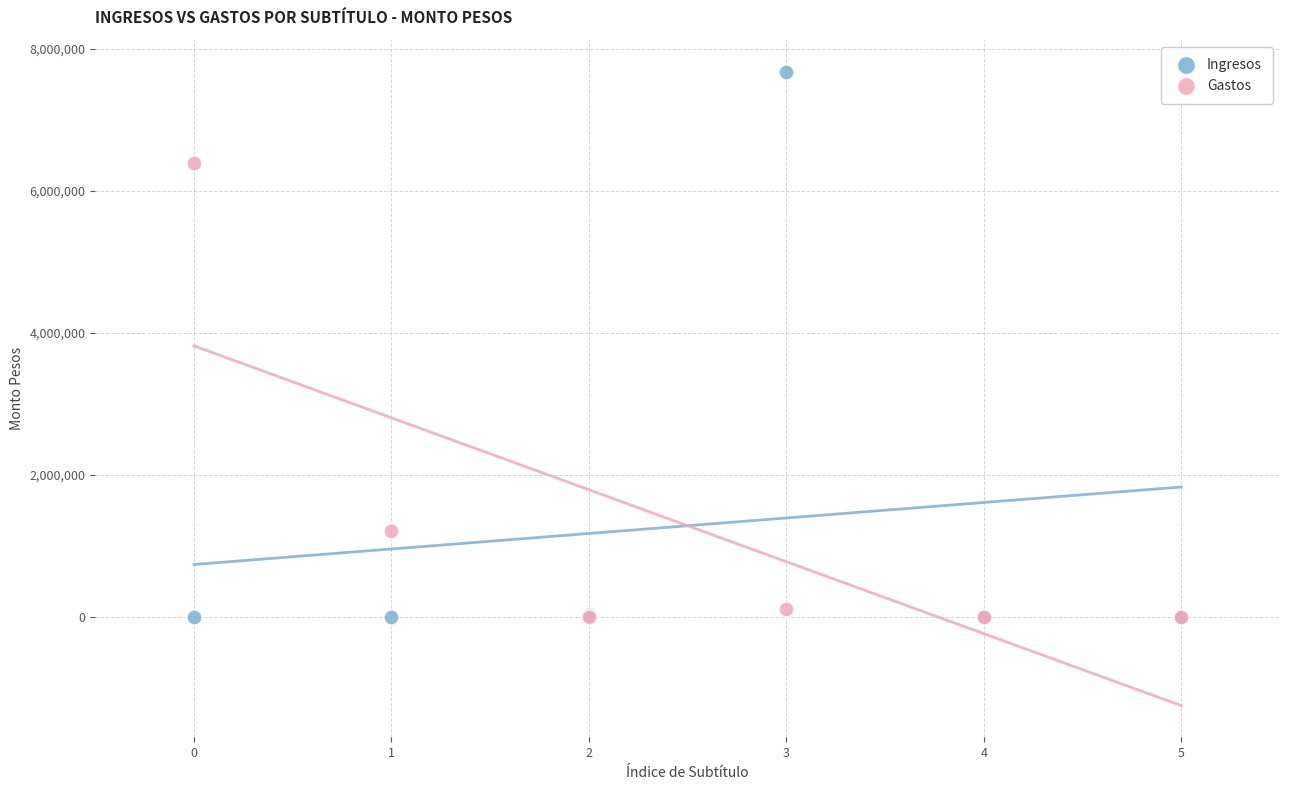

In the Gastos series, what Y value is closest to 3195242?

1212070